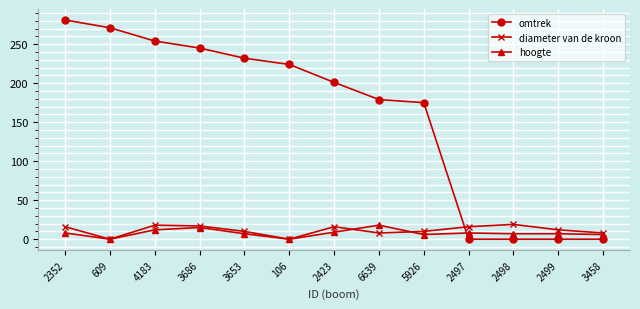

Rank the series at 5926 from lowest to highest value.

hoogte, diameter van de kroon, omtrek